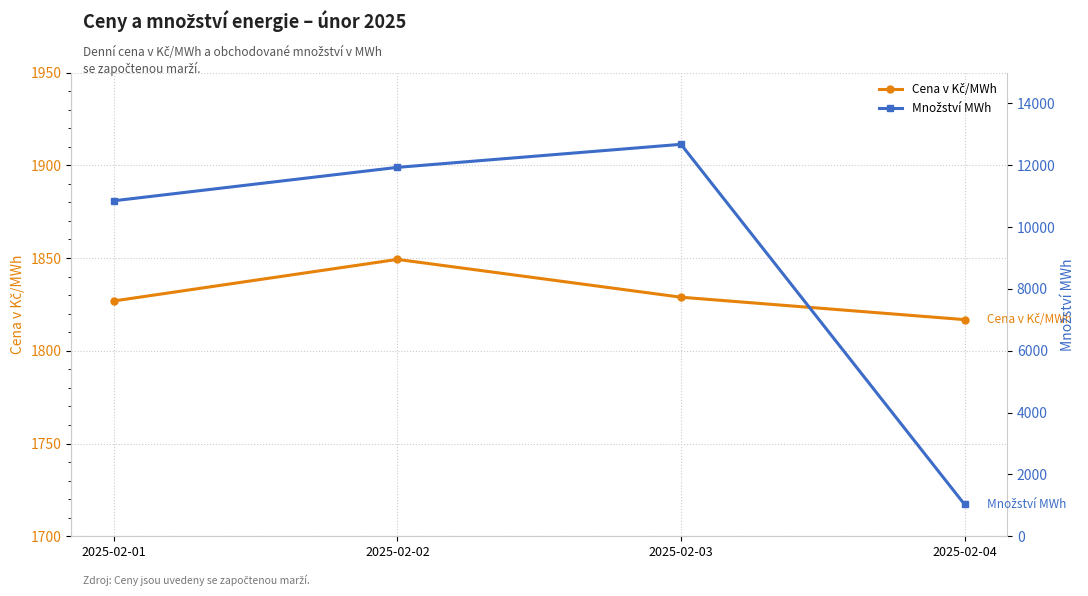

What are all the series names shown in the legend?

Cena v Kč/MWh, Množství MWh